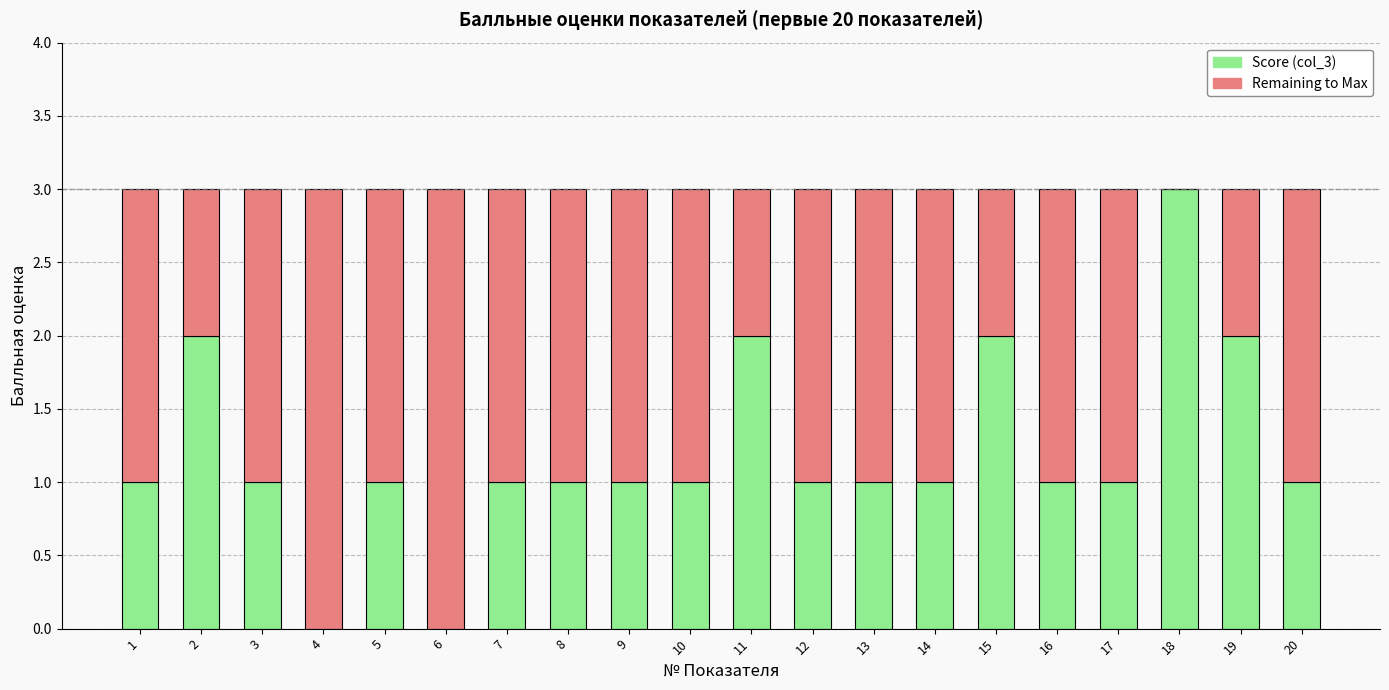

What are all the series names shown in the legend?

Score (col_3), Remaining to Max